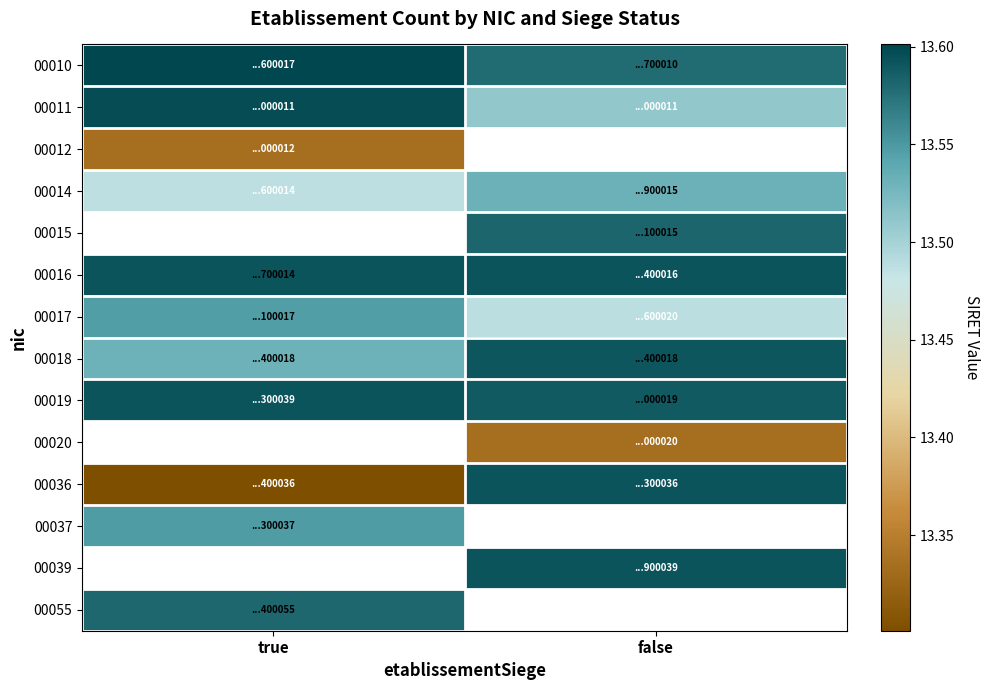

At which label does 00039 first exceed 13?

false